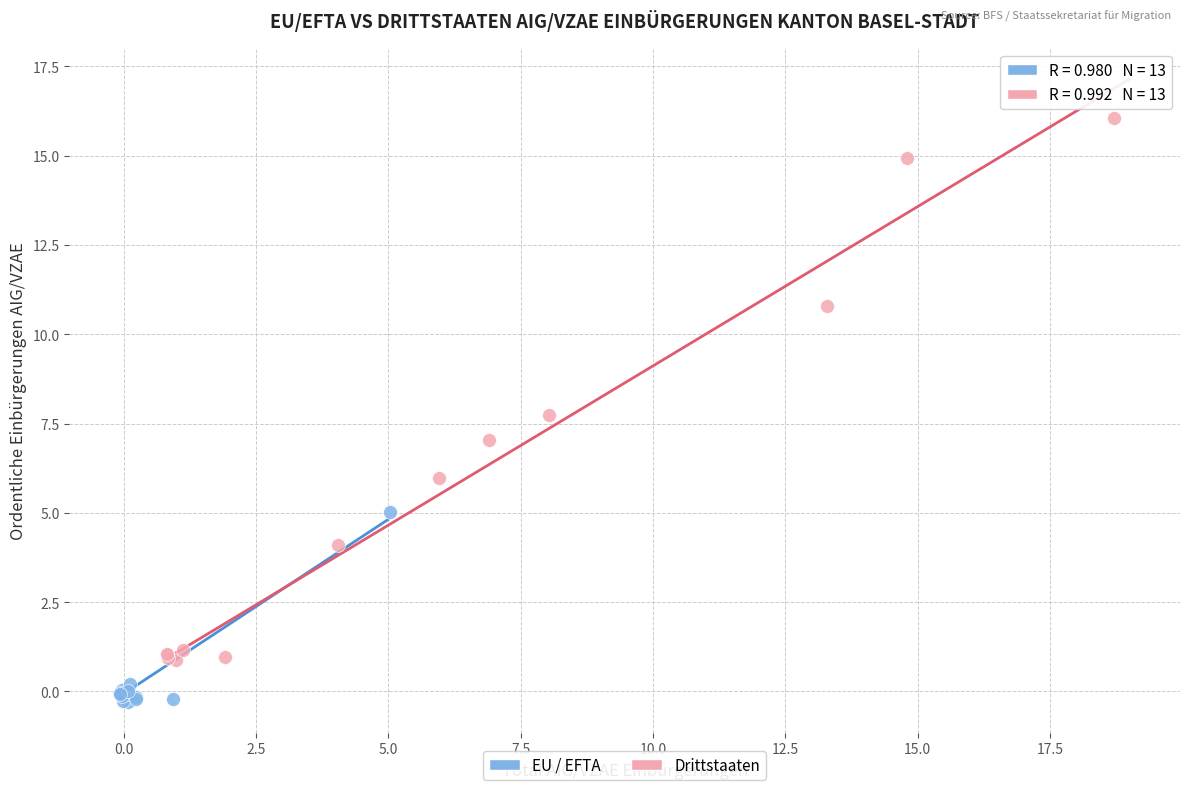

Which series has the widest spread of Y values?

Drittstaaten